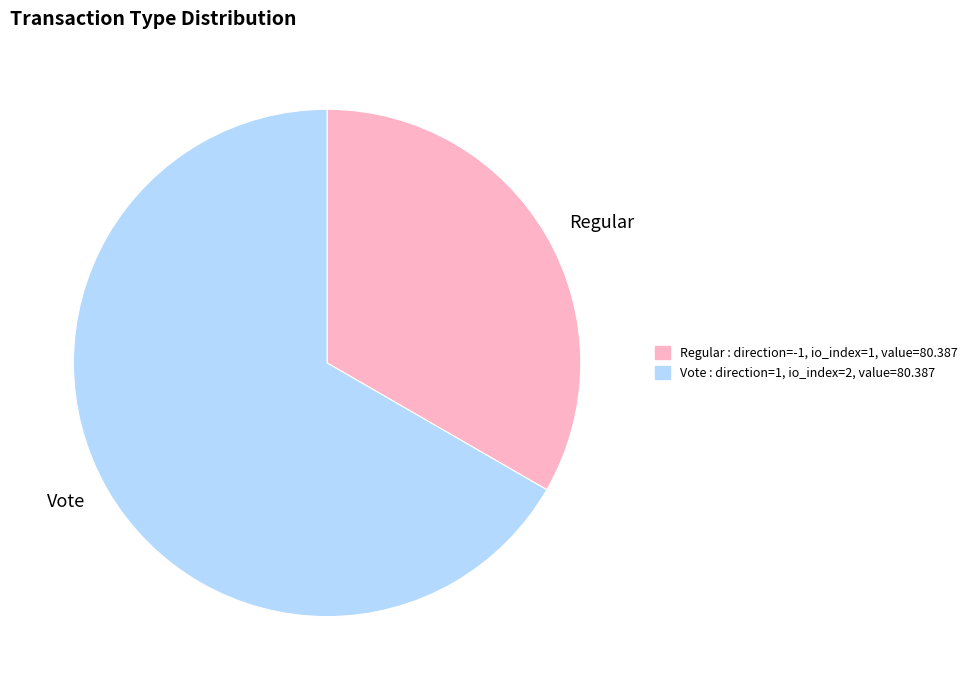

Is there a majority slice in this chart?

Yes